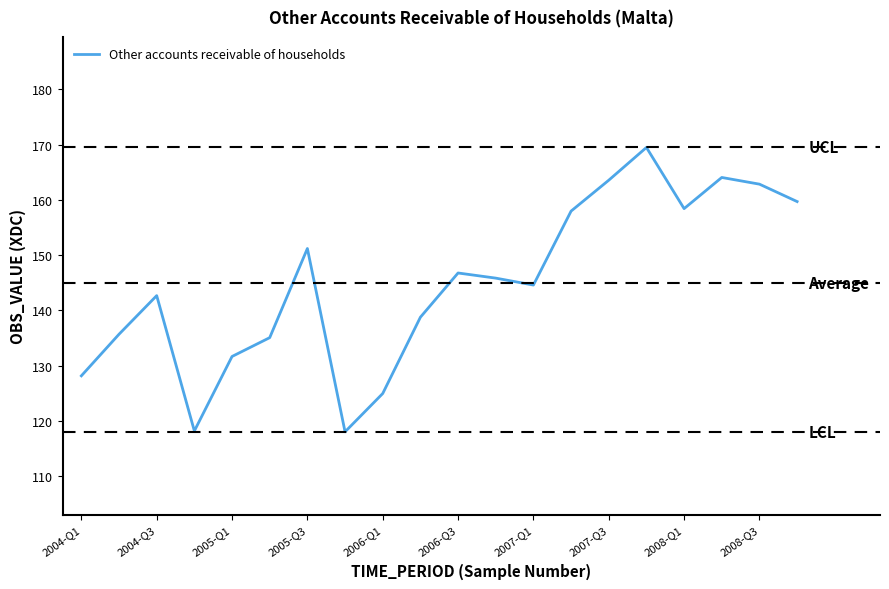

What is the minimum value shown in the chart?

118.0